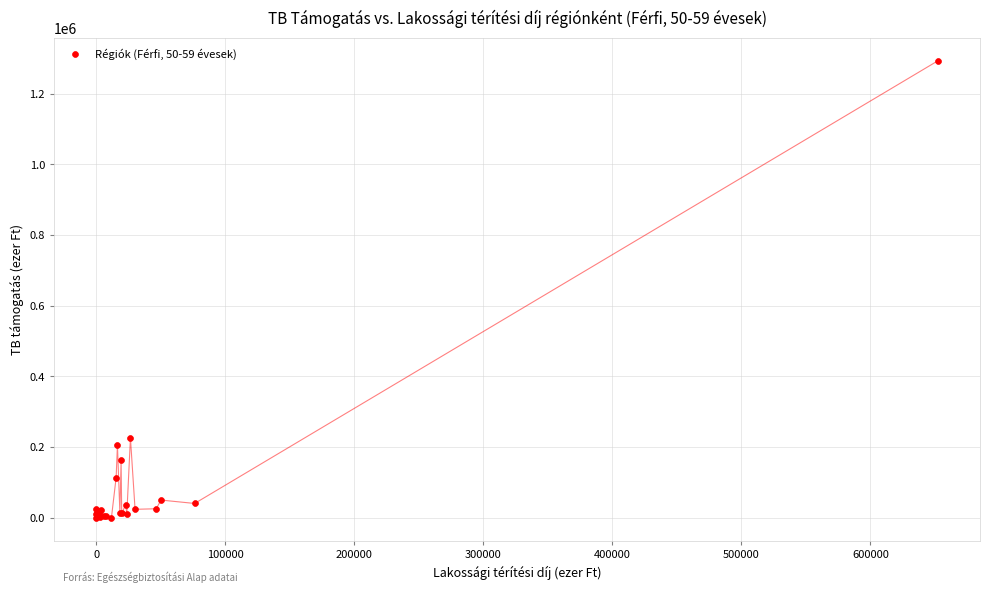

What Y value in the scatter plot is closest to 646415?

226416.0